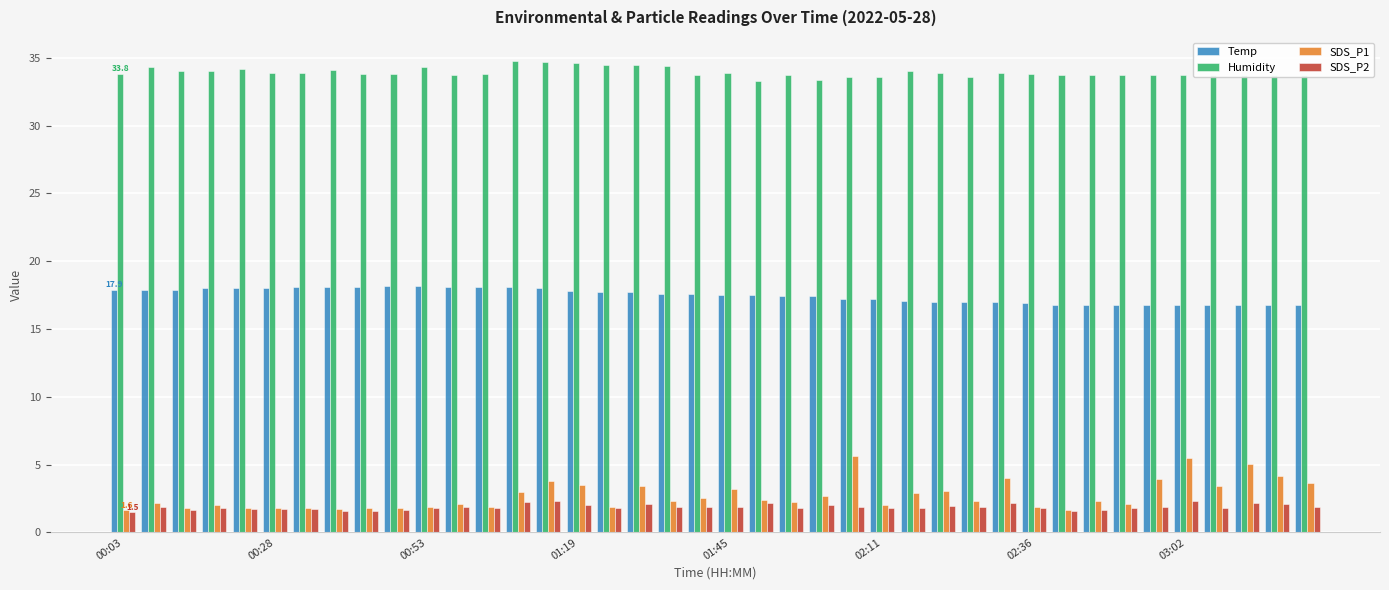

What is the minimum value for SDS_P1?

1.6